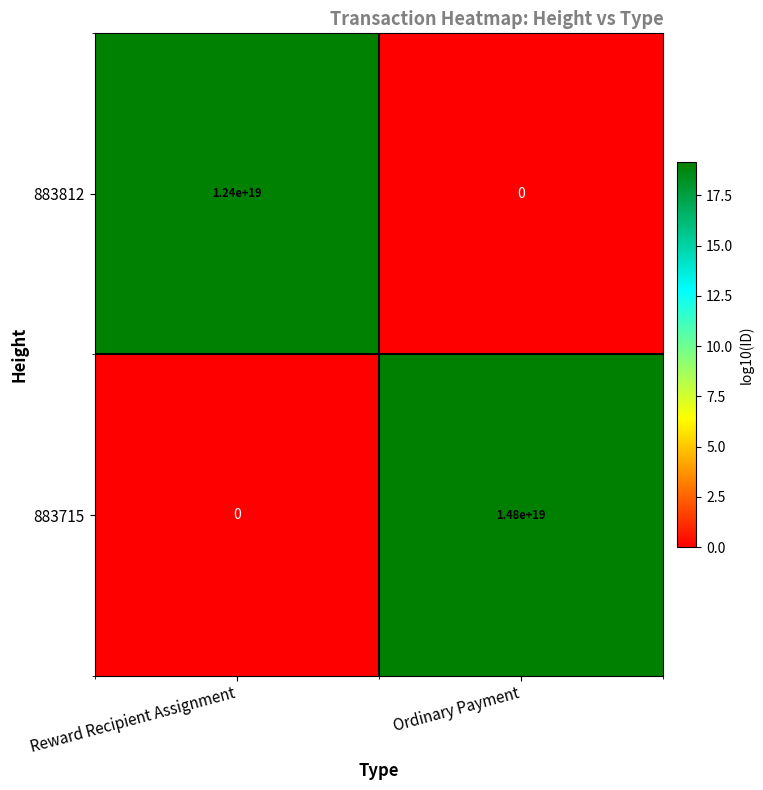

Is it true that 883715 equals 7655318367133352960 at Reward Recipient Assignment?

False